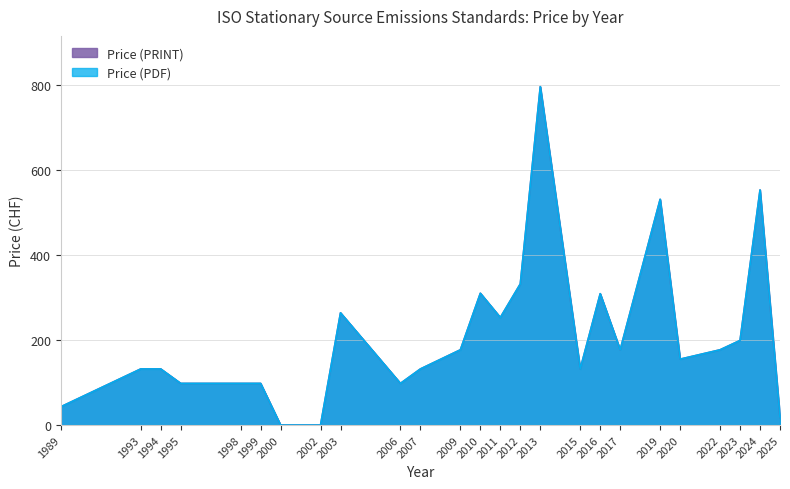

At which label does Price (PDF) reach its minimum?

2000